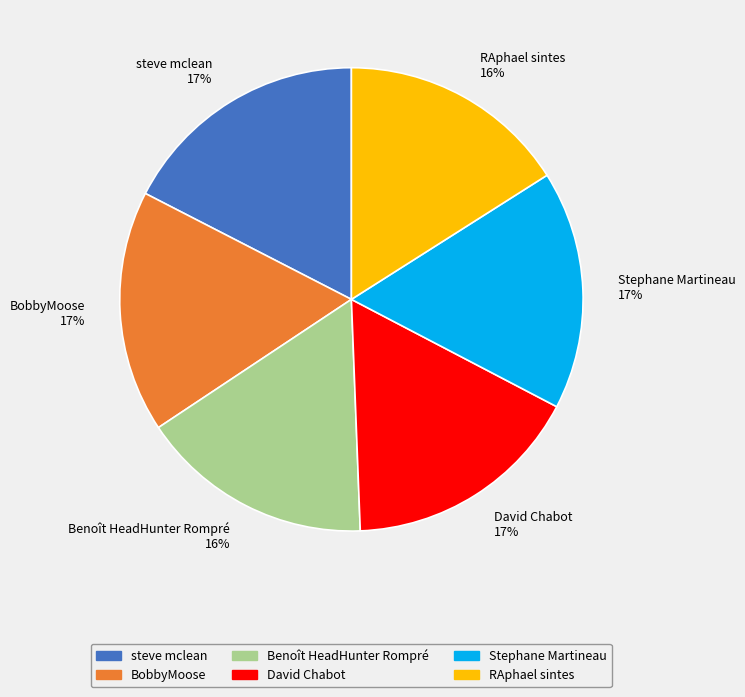

What percentage is the steve mclean slice, to the nearest percent?

17%